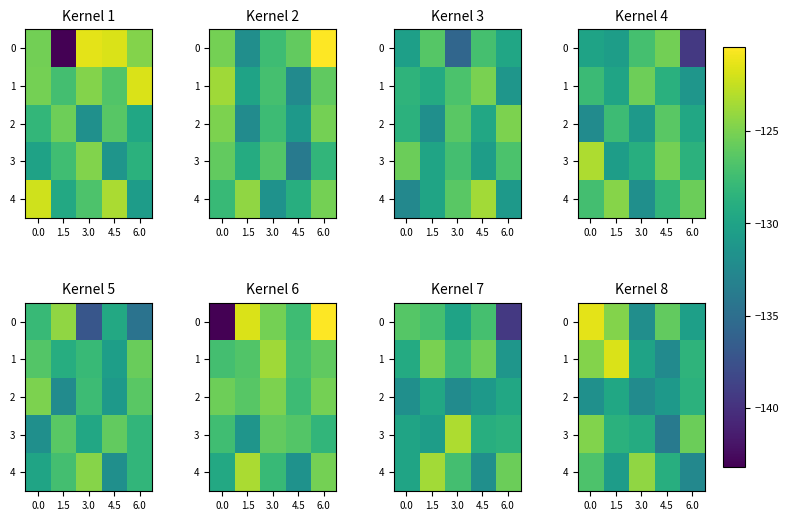

What is the total value across all series at 4.5?

-651.9